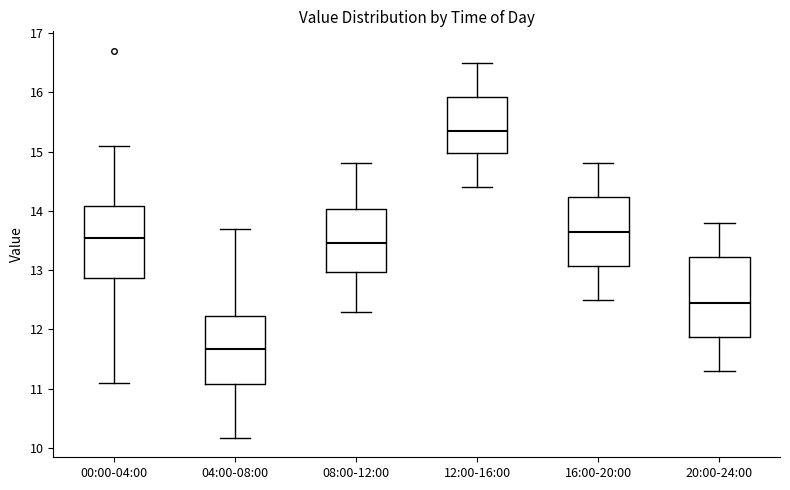

Reading left to right, transcribe this box plot: for each box, give where its median line is, the range the box spans, and where its two whiskers end, as read against the y-axis. The values are not printed on the chart, so give them approximately, as read against the axis.

00:00-04:00: median 13.5, box 12.9 to 14.1, whiskers 11.1 to 15.1
04:00-08:00: median 11.7, box 11.1 to 12.2, whiskers 10.2 to 13.7
08:00-12:00: median 13.5, box 13.0 to 14.0, whiskers 12.3 to 14.8
12:00-16:00: median 15.4, box 15.0 to 15.9, whiskers 14.4 to 16.5
16:00-20:00: median 13.7, box 13.1 to 14.2, whiskers 12.5 to 14.8
20:00-24:00: median 12.5, box 11.9 to 13.2, whiskers 11.3 to 13.8